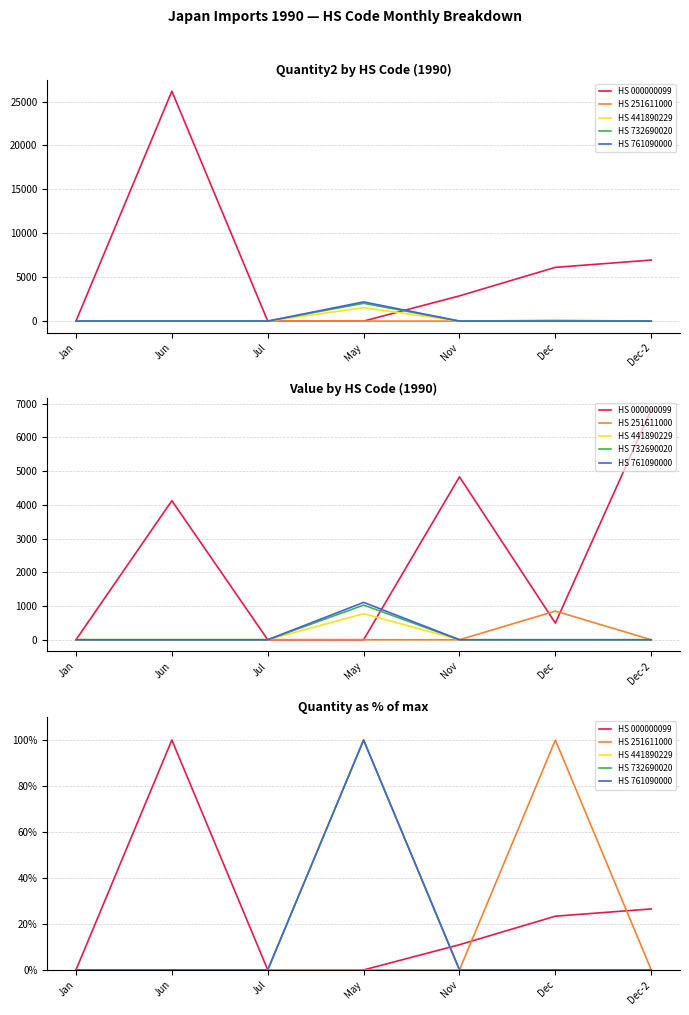

How many categories are shown in the chart?

7